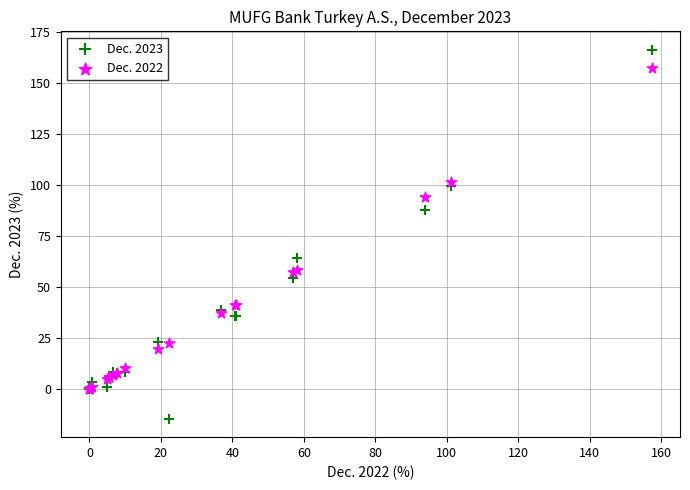

What are all the series names shown in the legend?

Dec. 2023, Dec. 2022